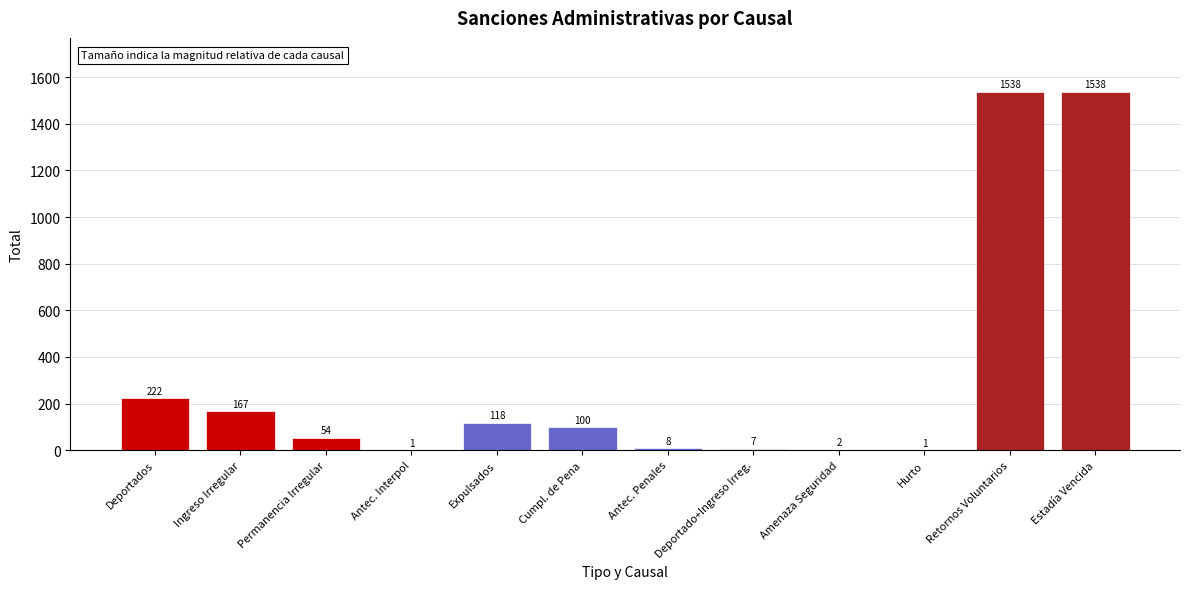

The value at Deportados is 222. True or false?

True